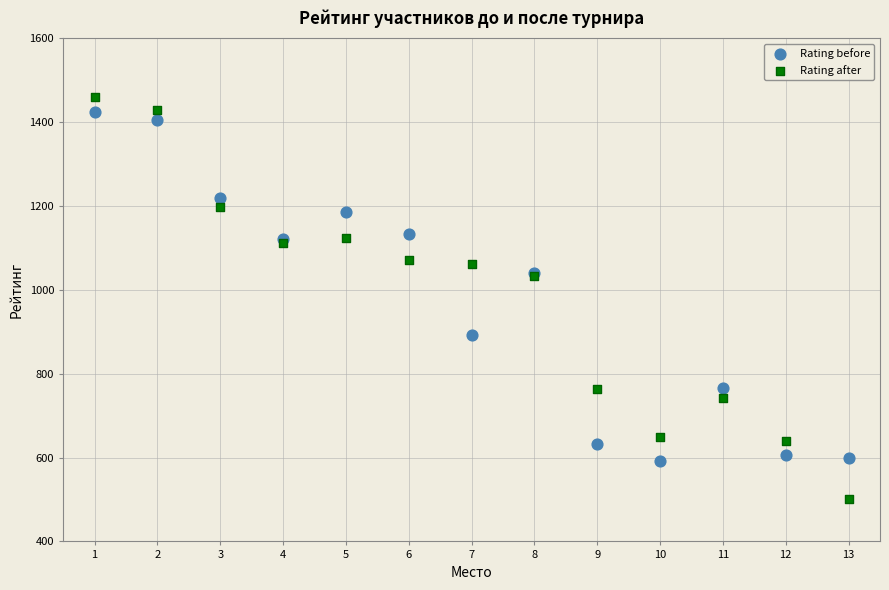

Which series reaches the minimum Y coordinate?

Rating after